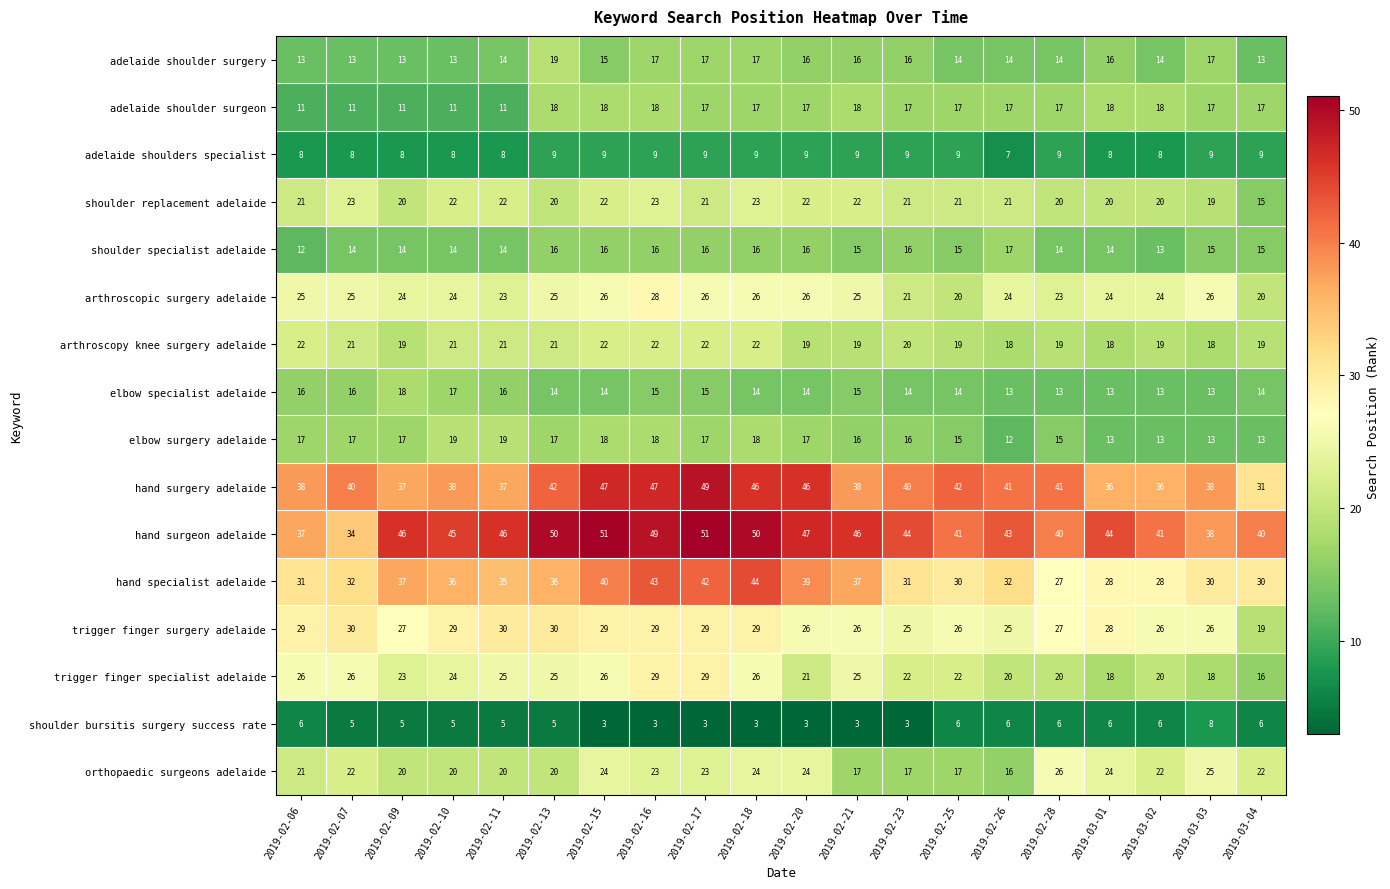

How many series are shown in this chart?

16